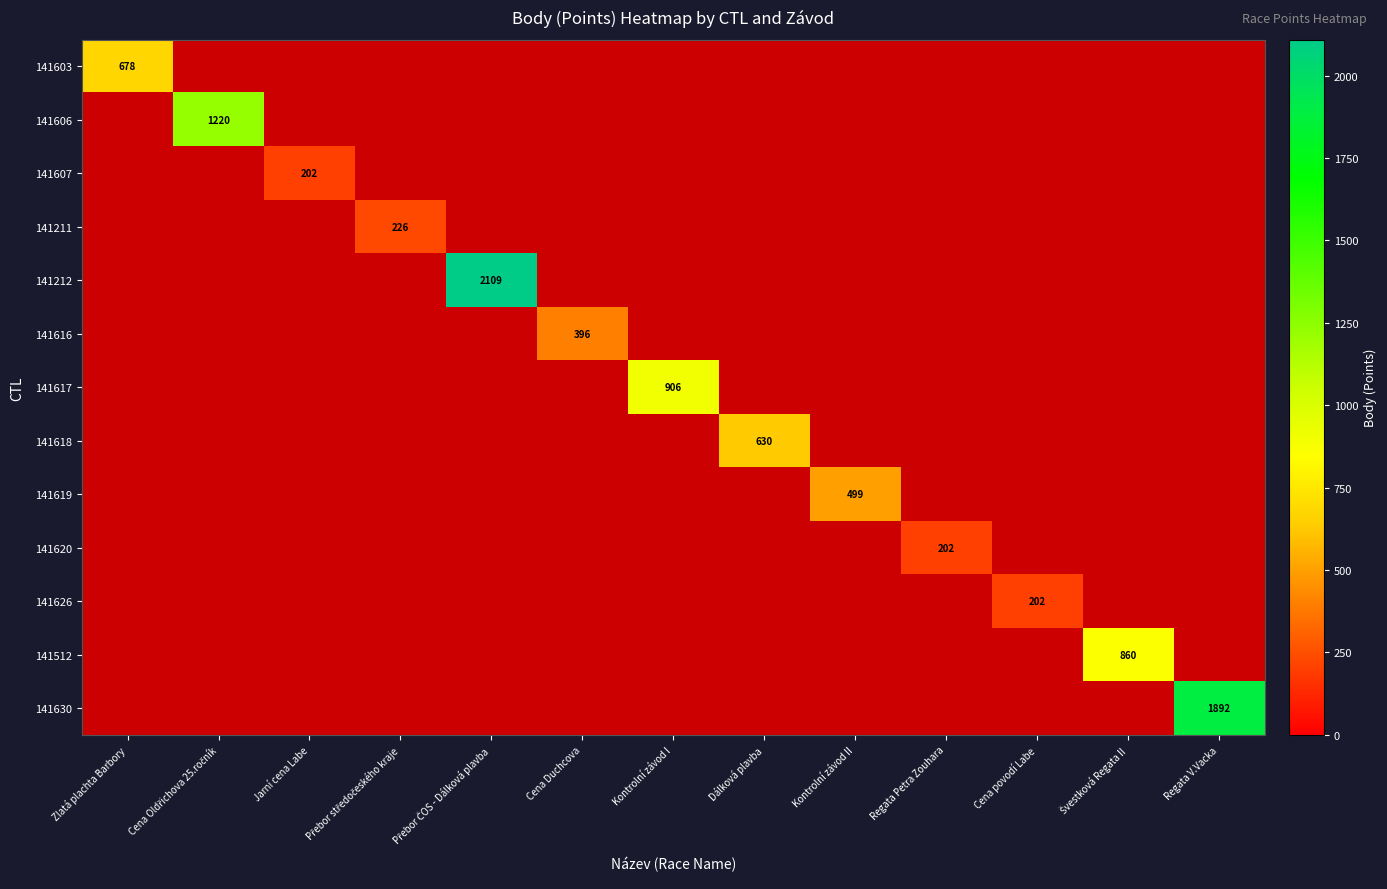

How many positive values does the 141512 series have?

1